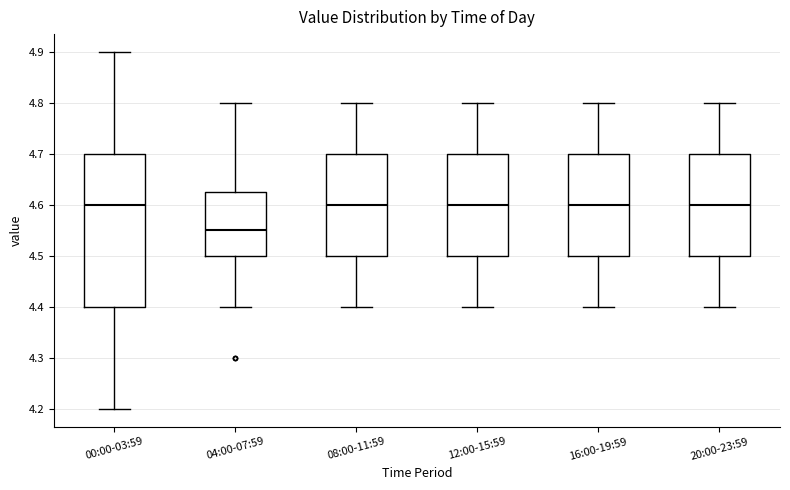

Reading left to right, read every box against the y-axis: the position of its median line, the range the box covers, and the ends of its whiskers. The values are not printed on the chart, so give them approximately, as read against the axis.

00:00-03:59: median 4.60, box 4.40 to 4.70, whiskers 4.20 to 4.90
04:00-07:59: median 4.55, box 4.50 to 4.63, whiskers 4.40 to 4.80
08:00-11:59: median 4.60, box 4.50 to 4.70, whiskers 4.40 to 4.80
12:00-15:59: median 4.60, box 4.50 to 4.70, whiskers 4.40 to 4.80
16:00-19:59: median 4.60, box 4.50 to 4.70, whiskers 4.40 to 4.80
20:00-23:59: median 4.60, box 4.50 to 4.70, whiskers 4.40 to 4.80